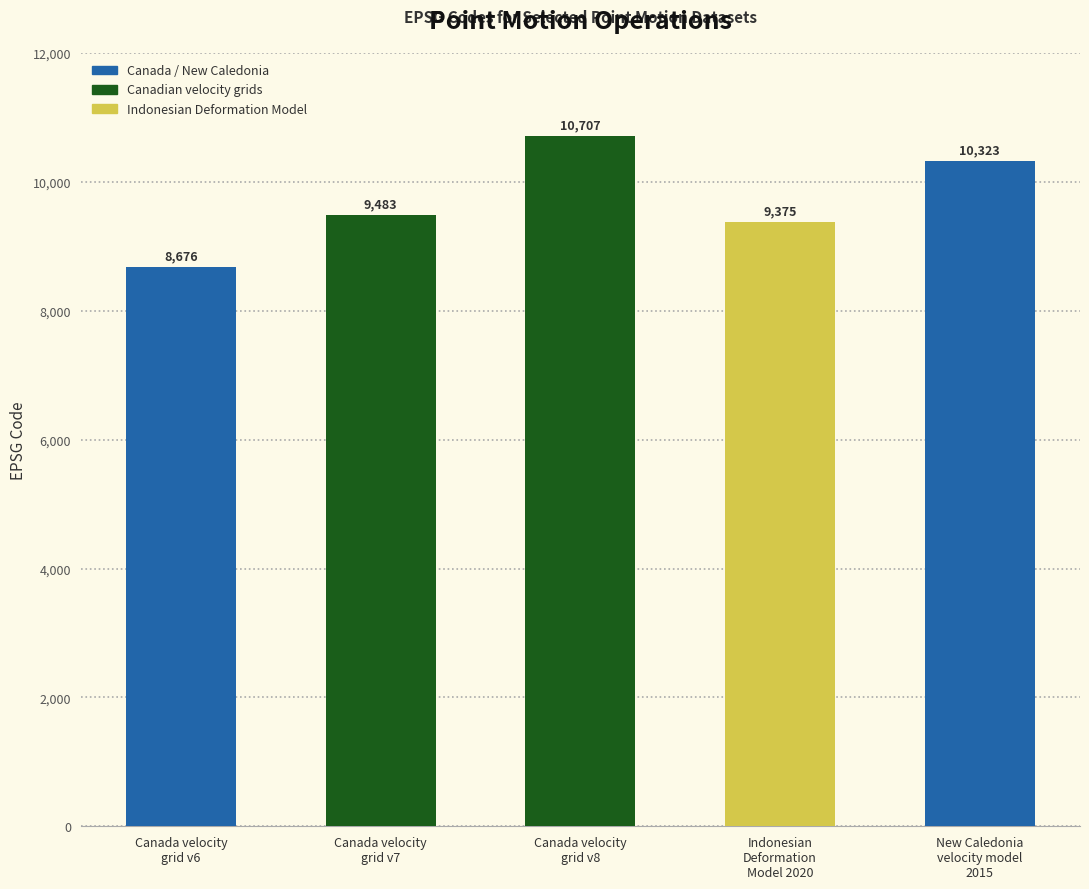

Are the bars horizontal?

No